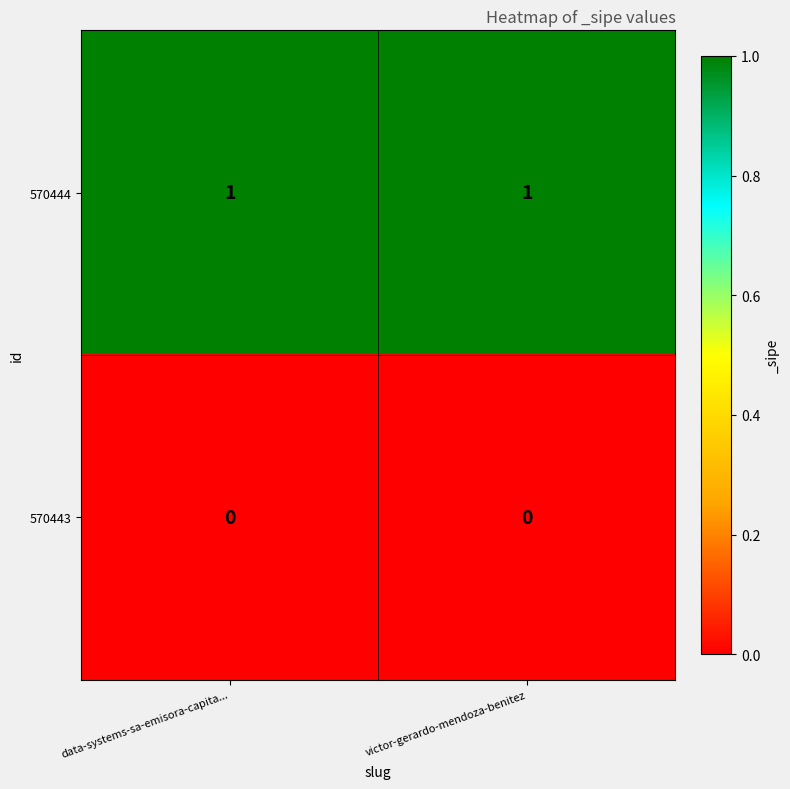

At how many categories does at least one series exceed 0?

2